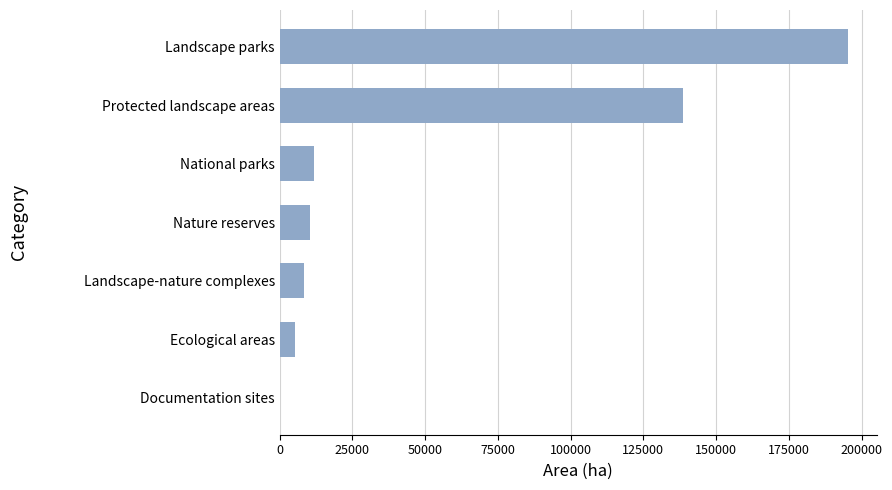

At which label is the value closest to 97718?

Protected landscape areas